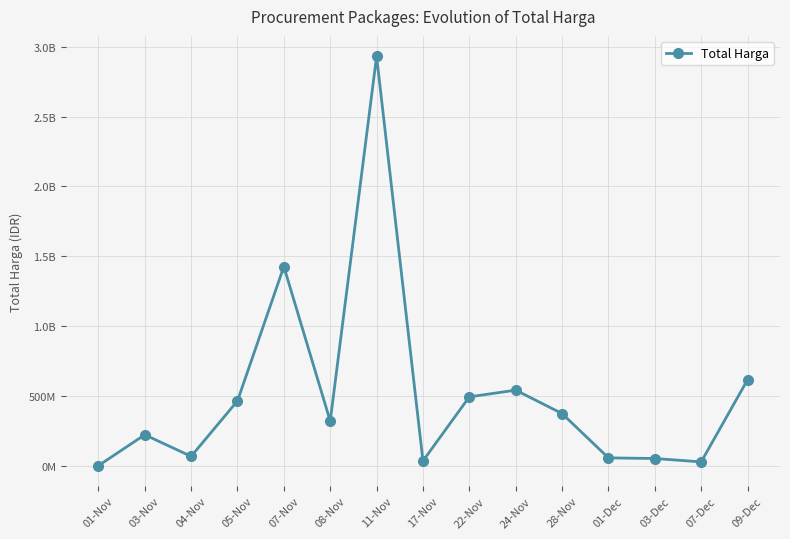

What is the difference between the second highest and second lowest values?

1398455900